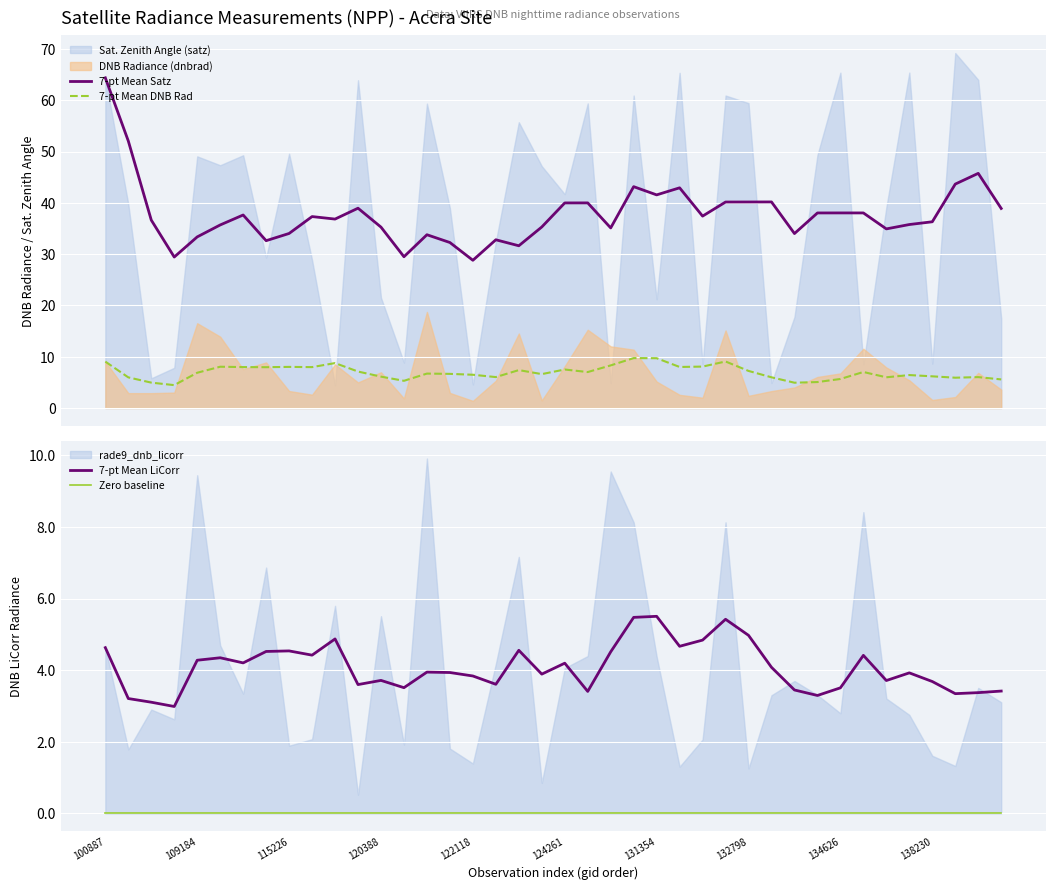

At how many categories does at least one series exceed 61?

1